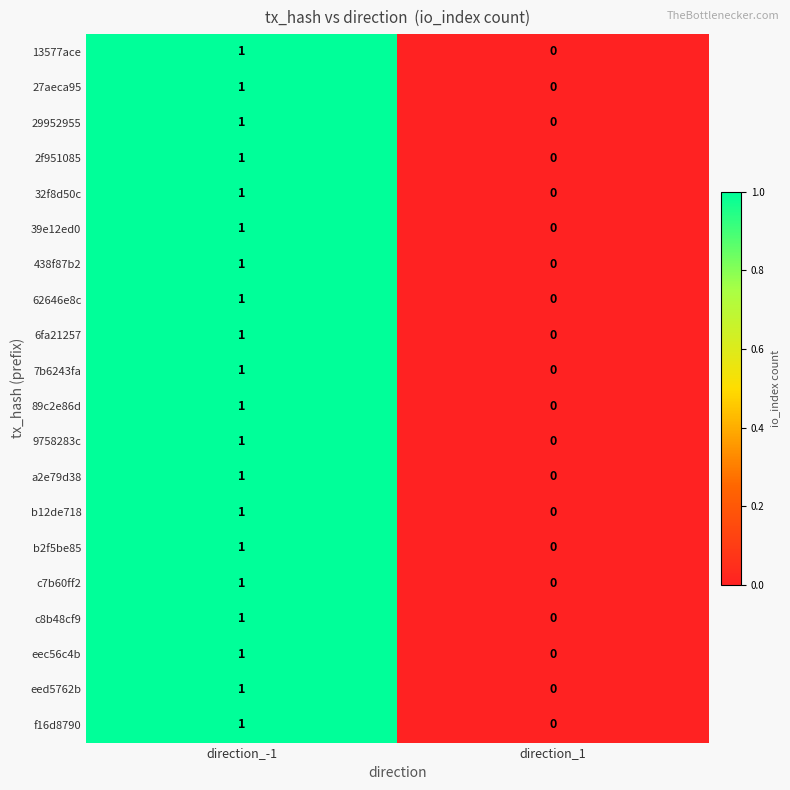

At which category is the sum across all series the highest?

direction_-1